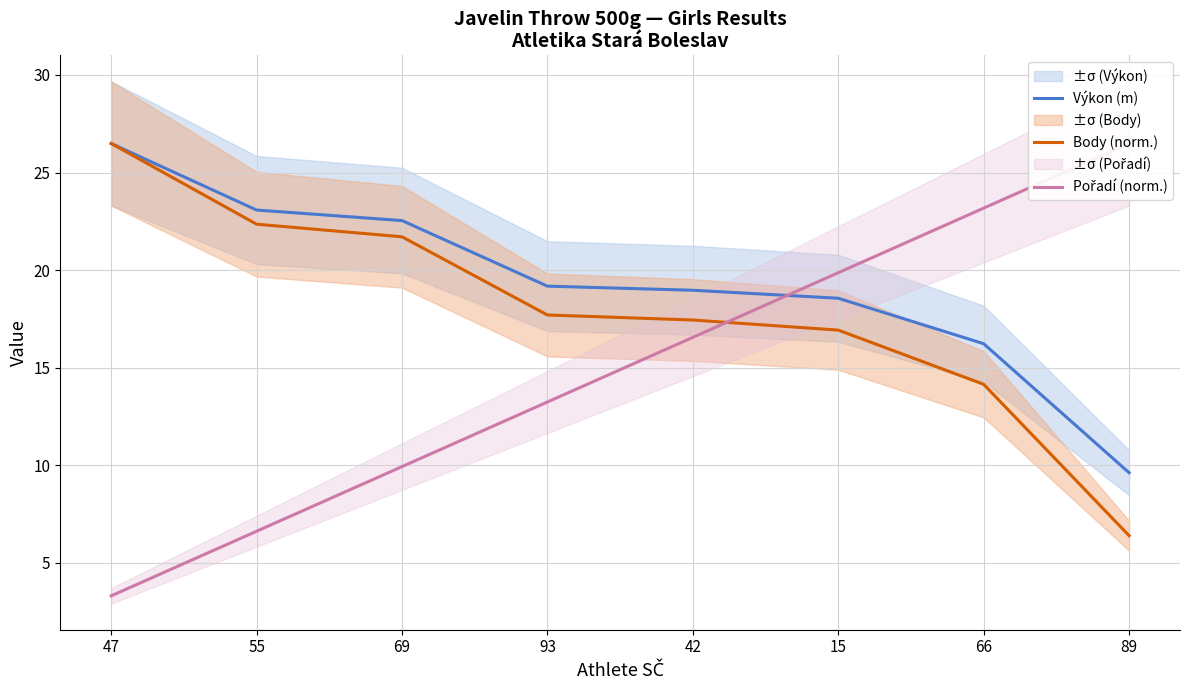

Does the chart display data point markers on the line(s)?

No